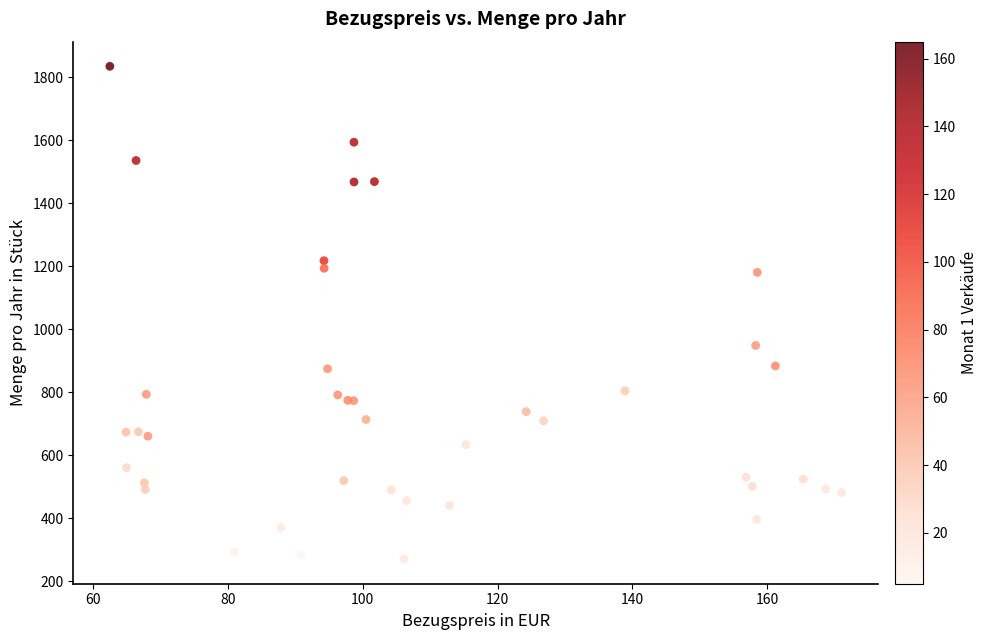

What Y value in the scatter plot is closest to 1053?

949